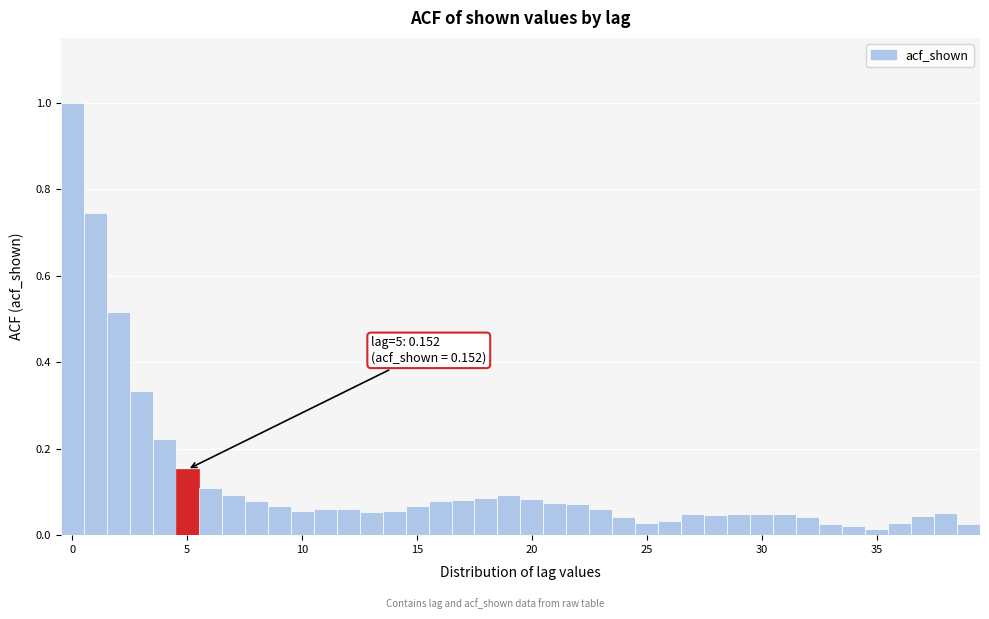

Around what value on the x-axis is the tallest bar? Give the approximate position of its centre, as read against the axis.

0.0